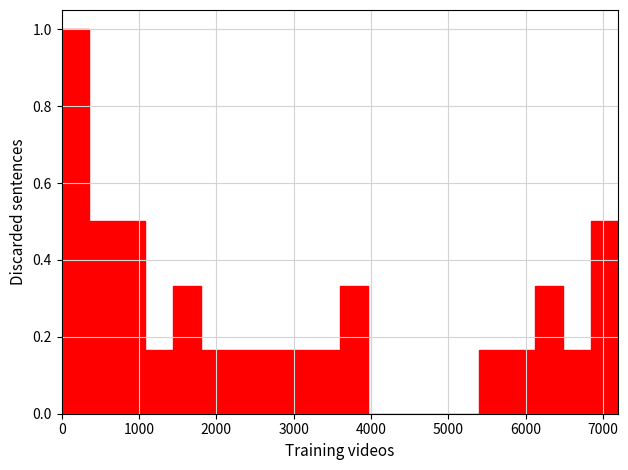

Around what value on the x-axis is the tallest bar? Give the approximate position of its centre, as read against the axis.

200